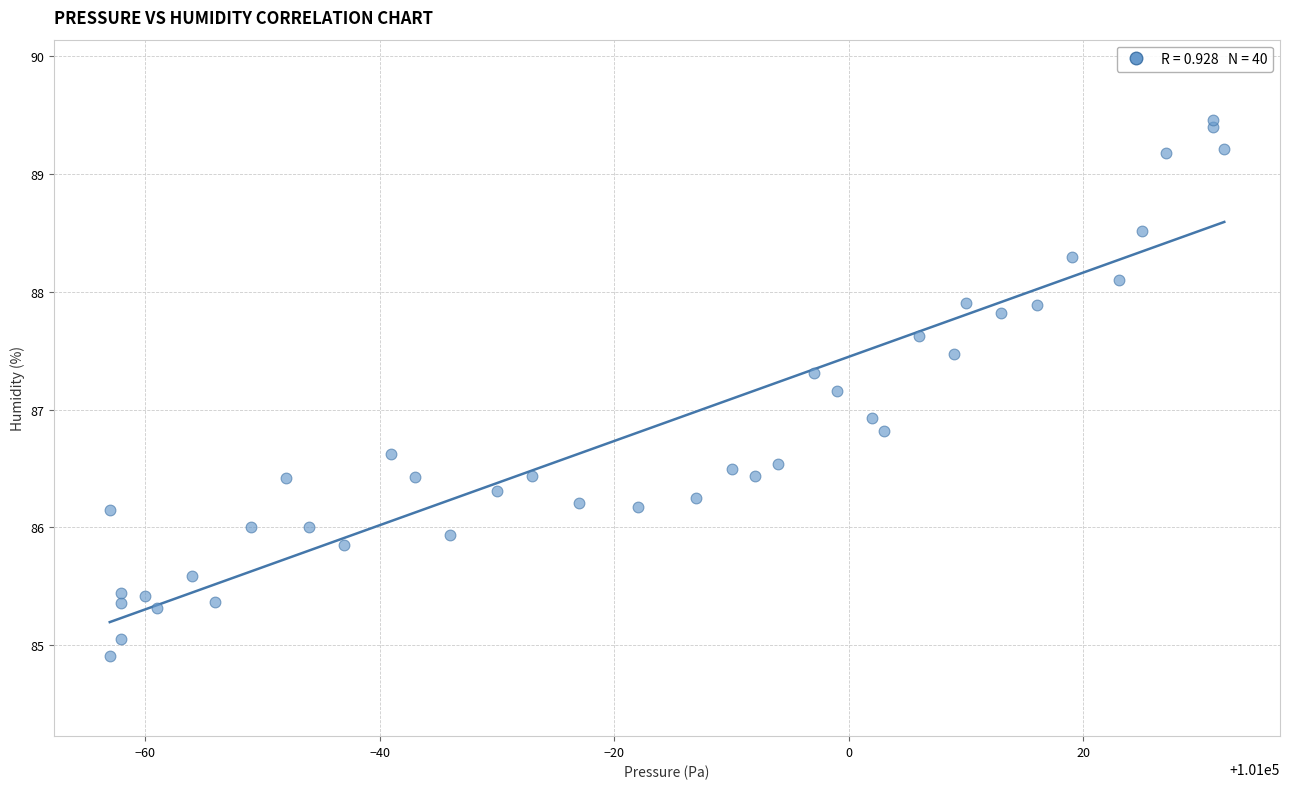

What Y value in the scatter plot is closest to 87?

86.9